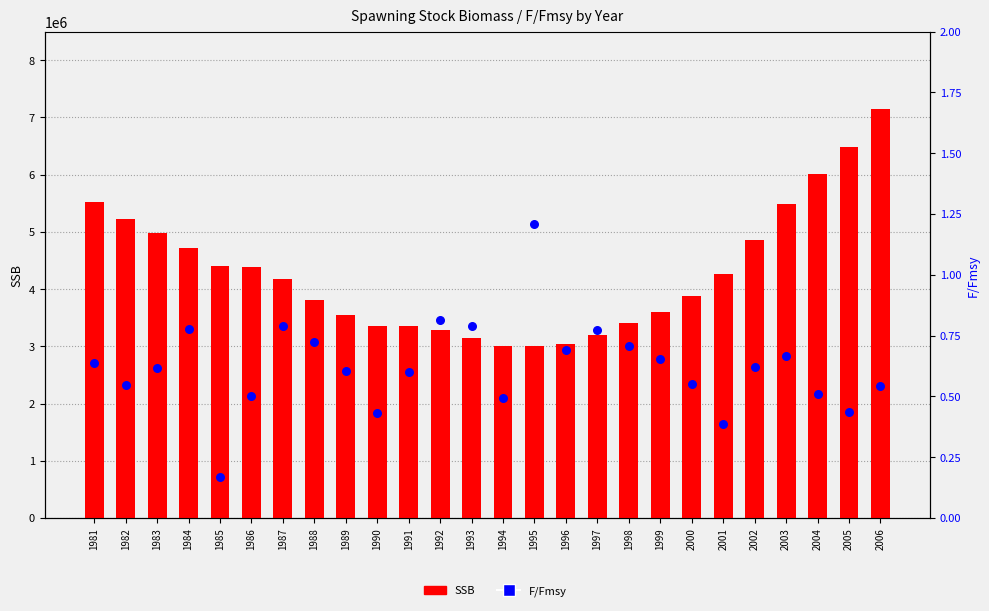

What is the total value across all series at 2000?

3885080.5